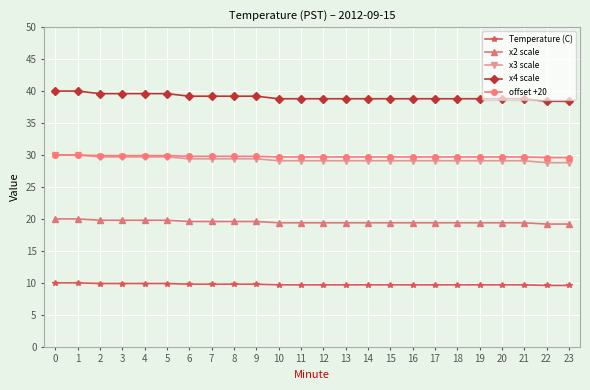

At how many categories does at least one series exceed 19?

24